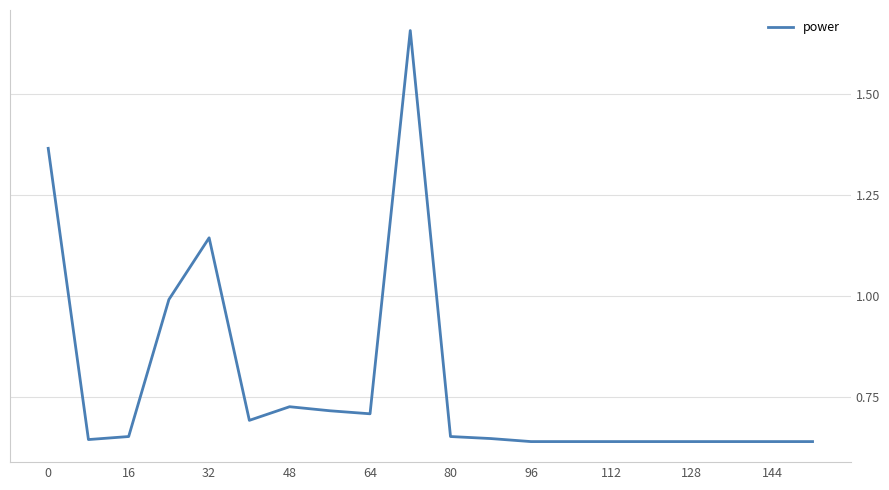

The value at 32 is 0.2. True or false?

False